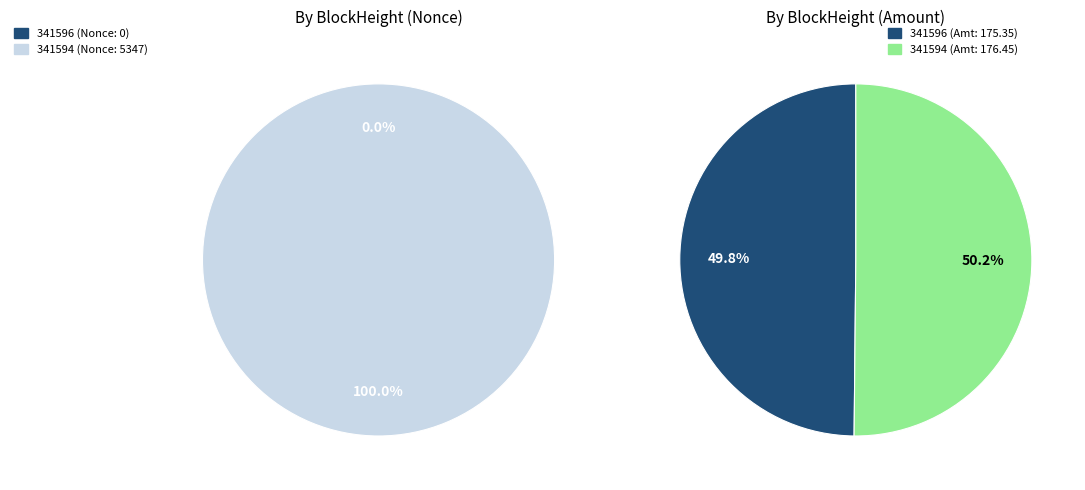

Combined, what portion of the pie is 341596 and 341594?

100.0%